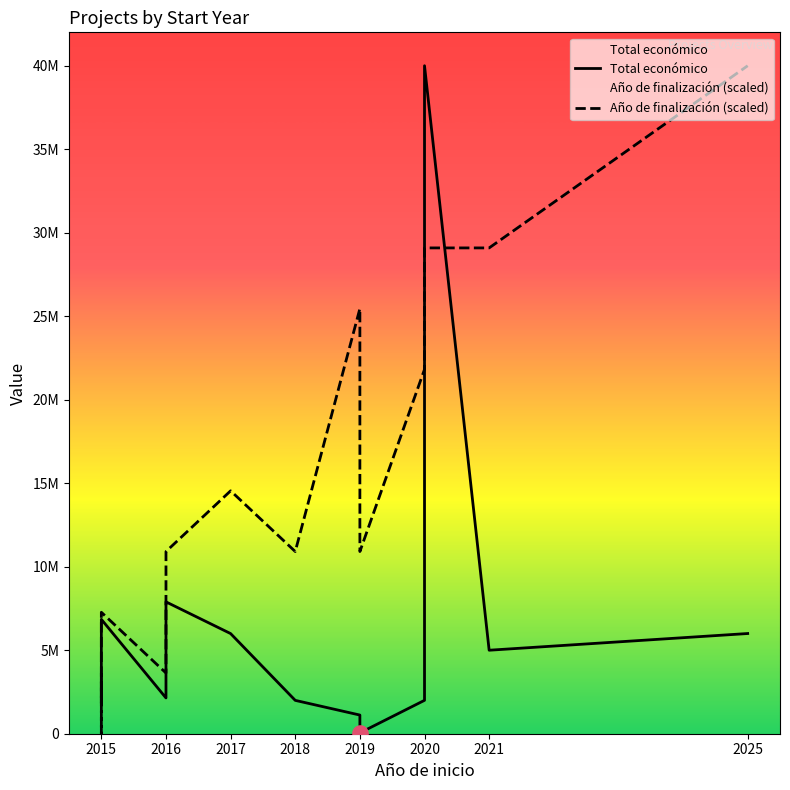

Which series contains the lowest Y value?

Año de finalización (scaled)